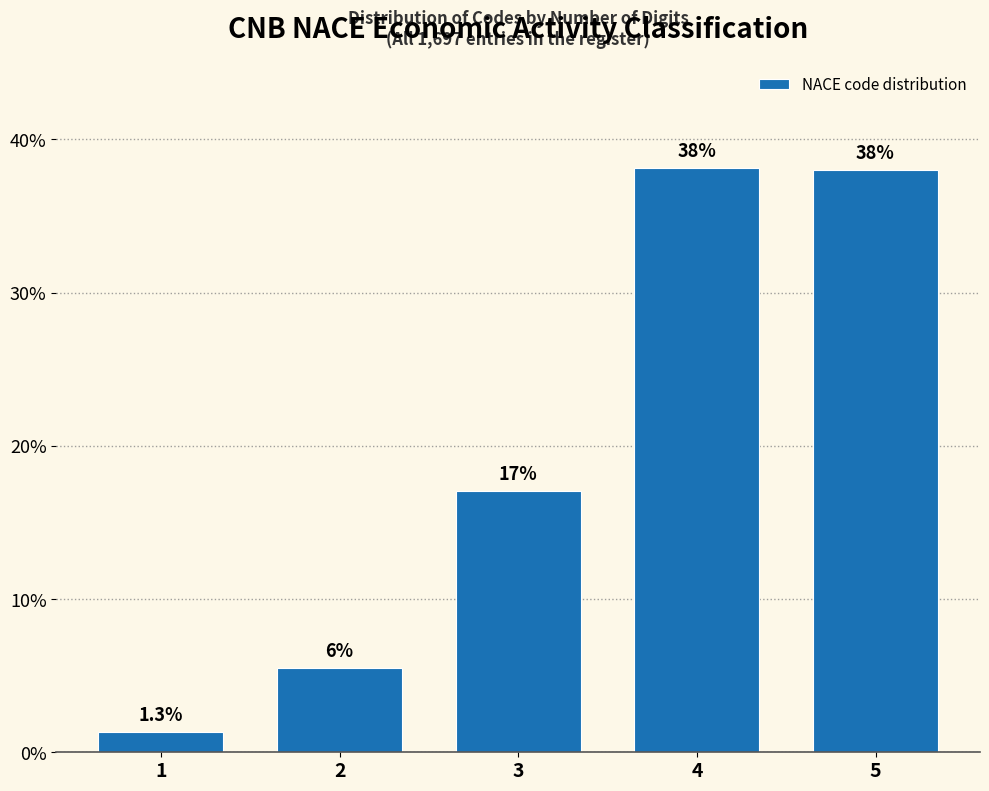

Reading left to right, list all the values displayed in this chart.

1=1.3	2=5.5	3=17.0	4=38.1	5=38.0